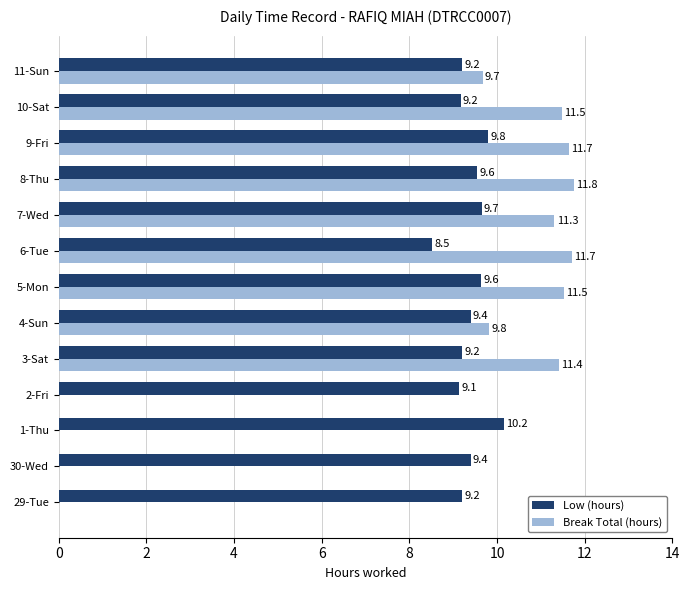

At which category is the sum across all series the highest?

9-Fri